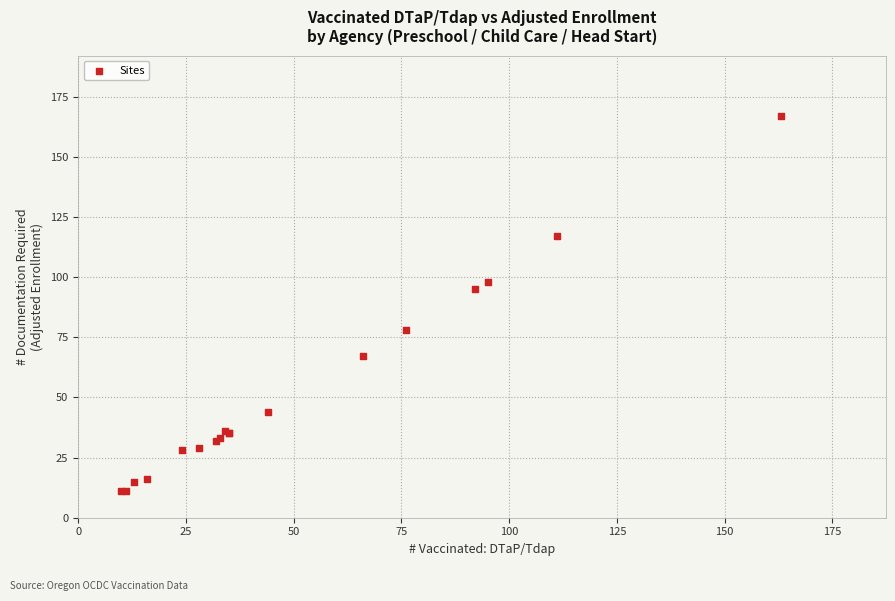

What Y value in the scatter plot is closest to 89?

95